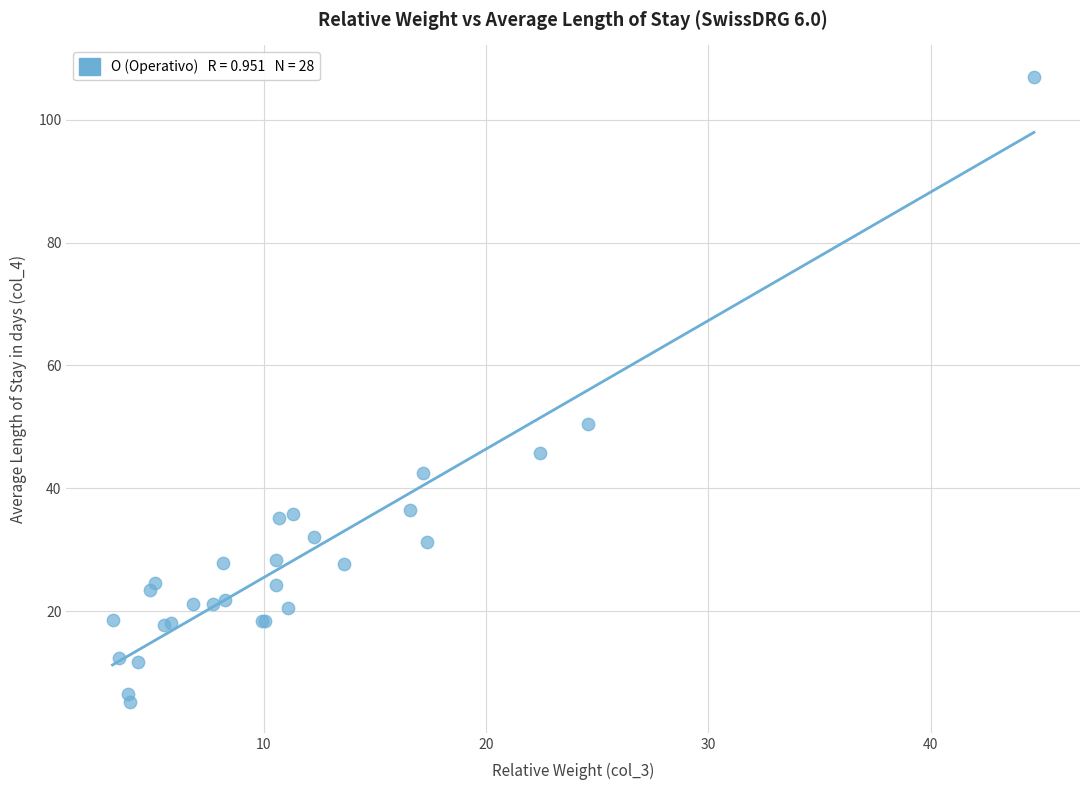

What Y value in the scatter plot is closest to 56?

50.5